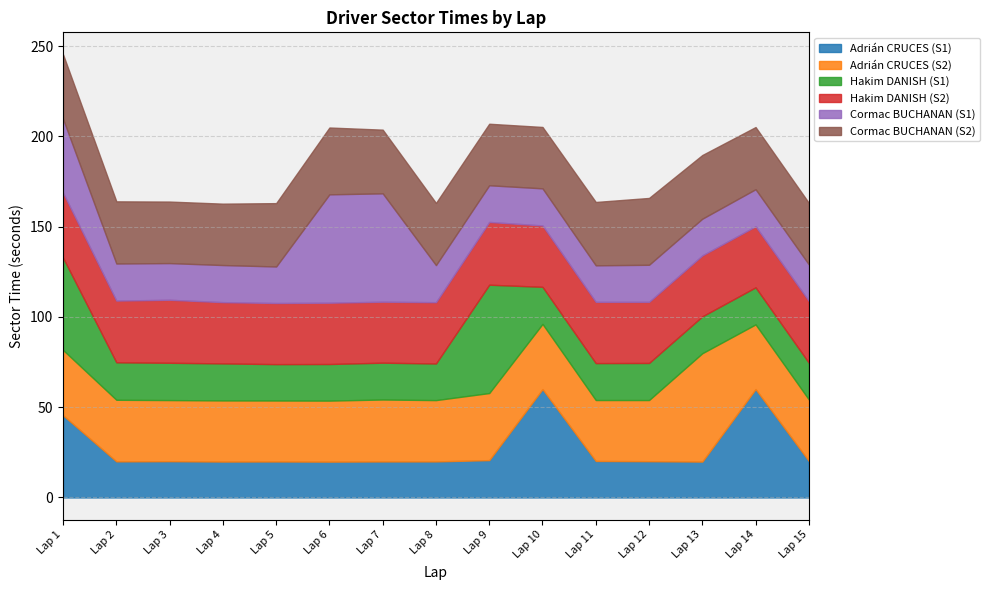

Which series has the largest range (max minus min)?

Adrián CRUCES (S1)